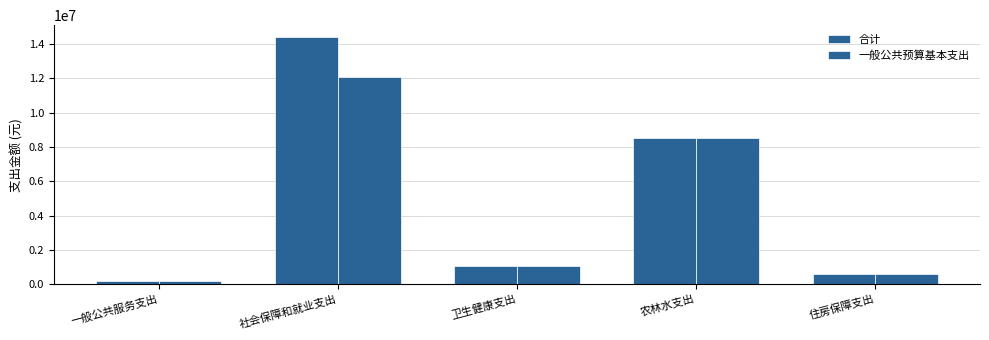

What is the label of the 3rd bar from the left?

卫生健康支出